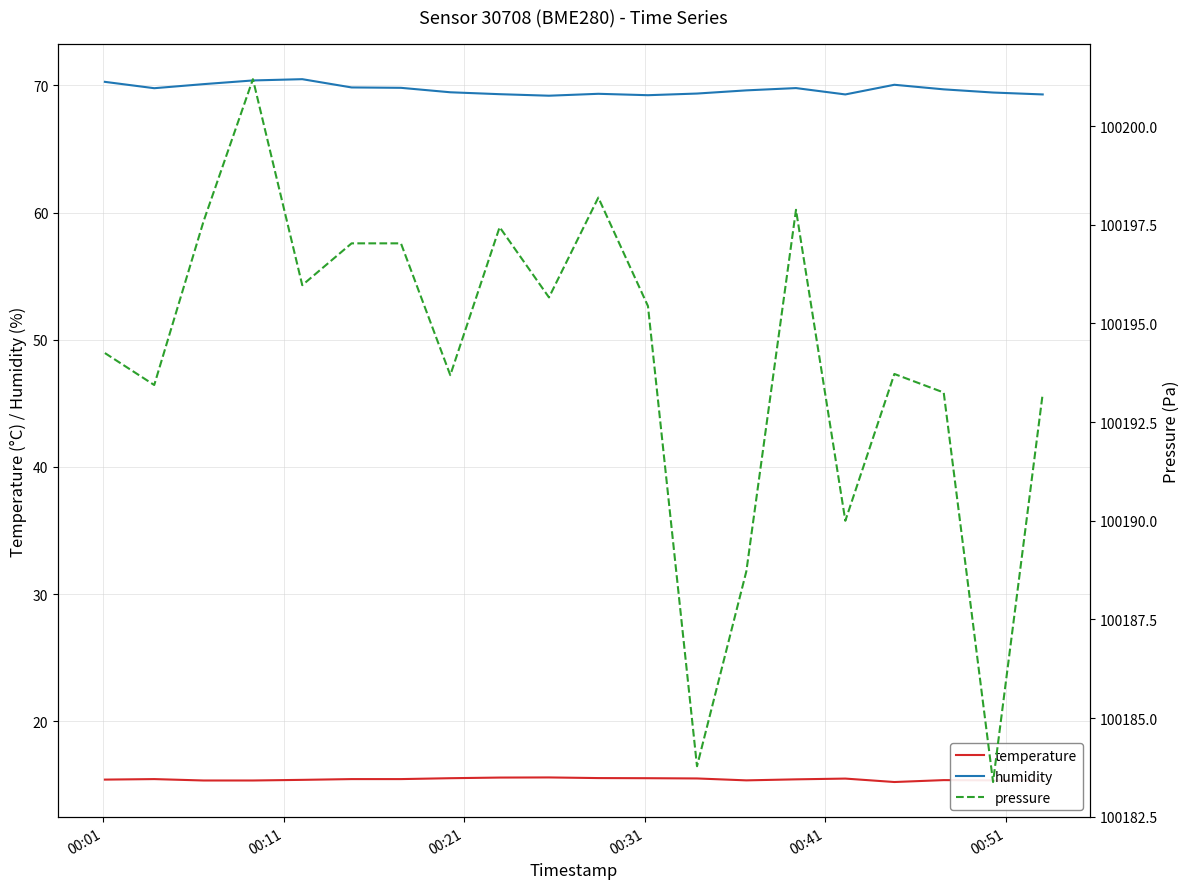

Count the number of categories in the chart.

20